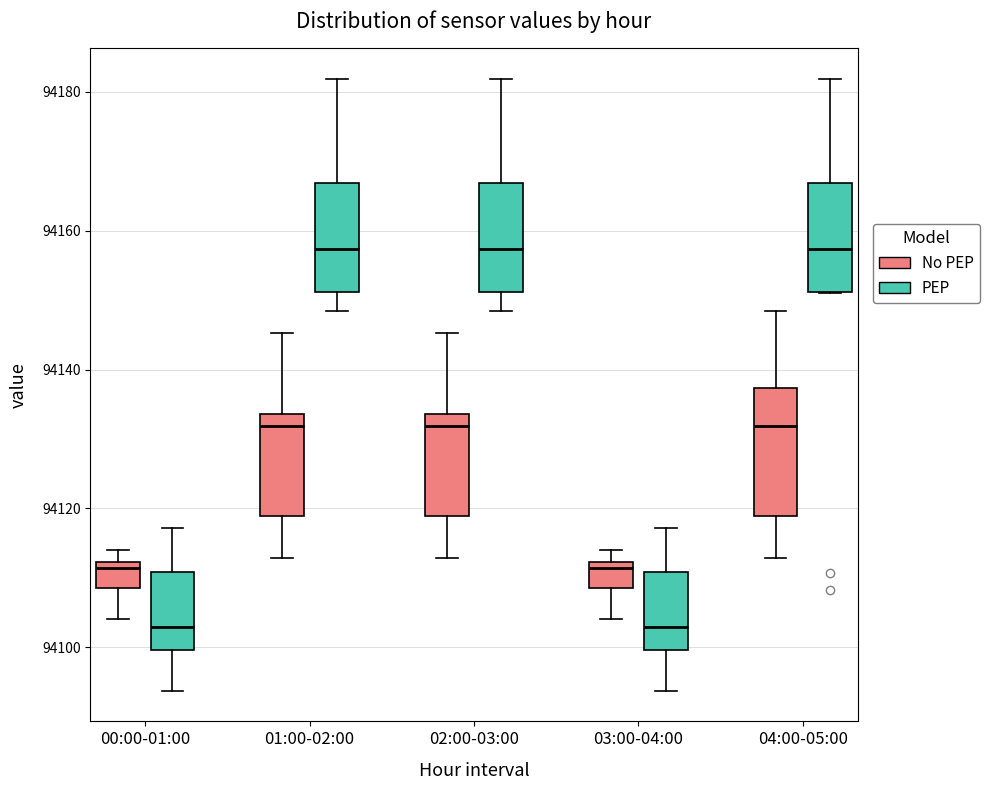

Where does the lower whisker of the box for 01:00-02:00 (No PEP) end on the y-axis? The values are not printed on the chart, so give them approximately, as read against the axis.

94112